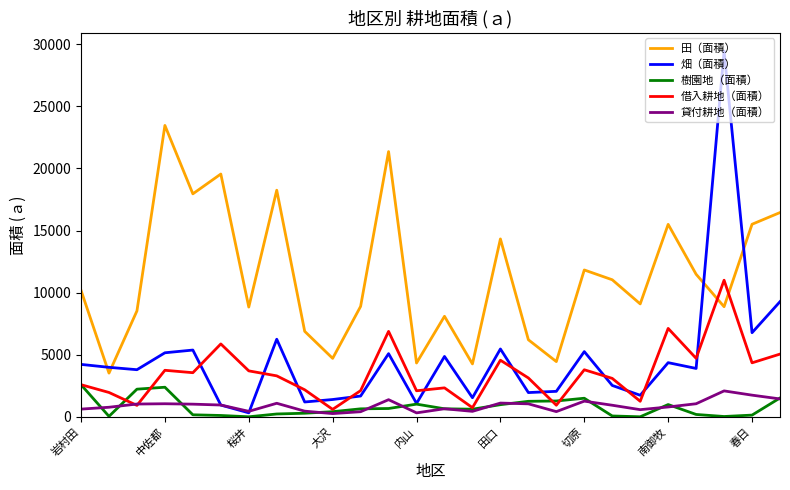

Which series has the largest total across all categories?

田（面積）